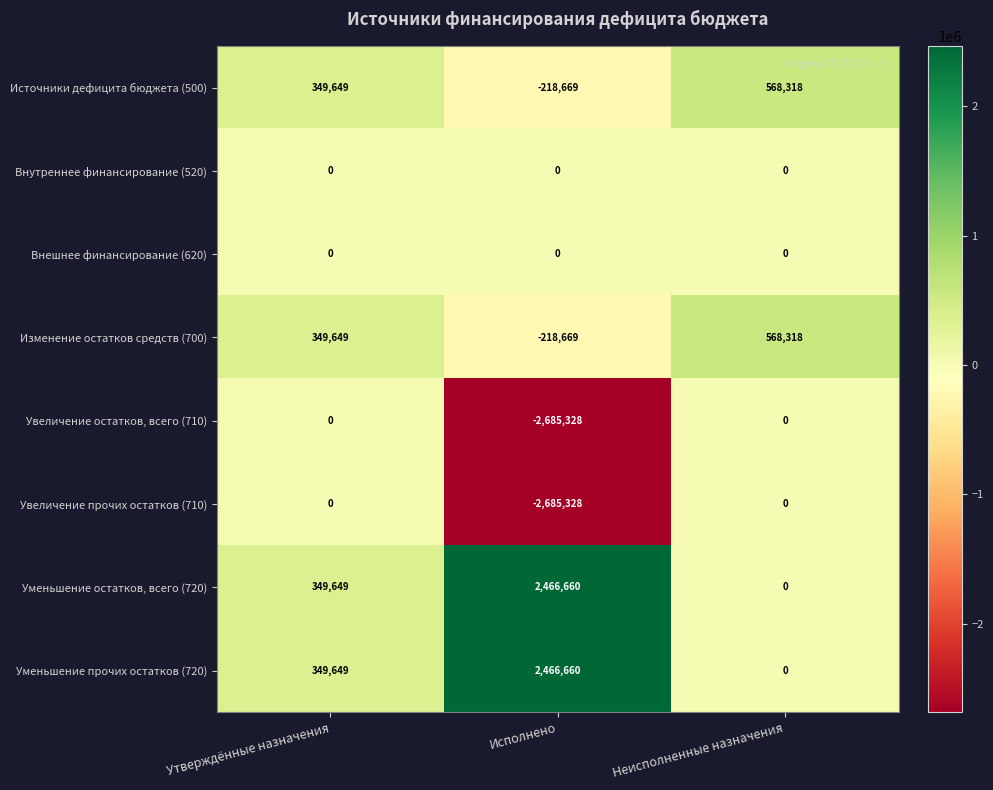

What is the difference between the highest and lowest values at Неисполненные назначения?

568318